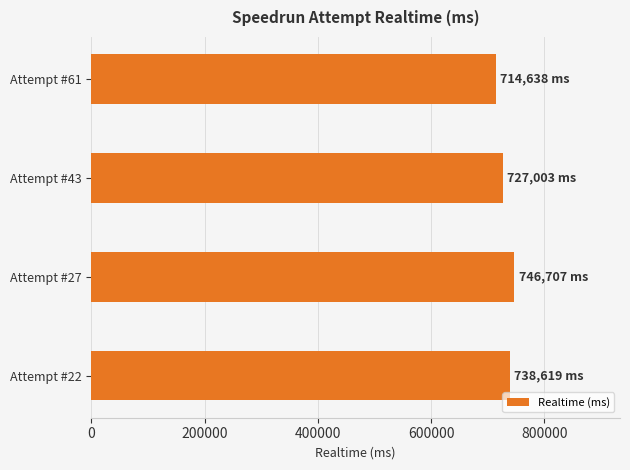

What is the approximate value at Attempt #61, to the nearest 50?

714650